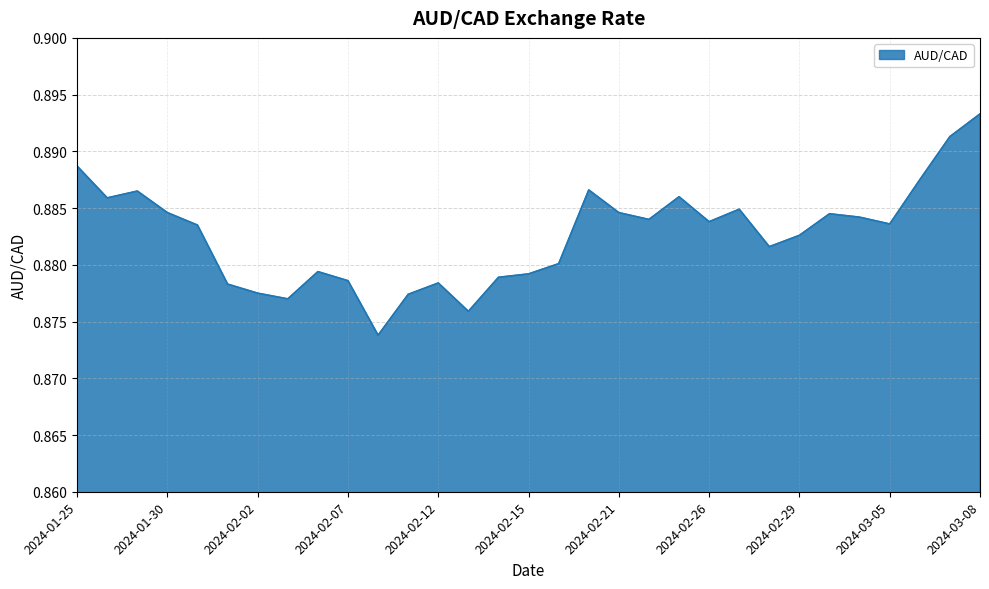

Does the chart display data point markers on the line(s)?

No